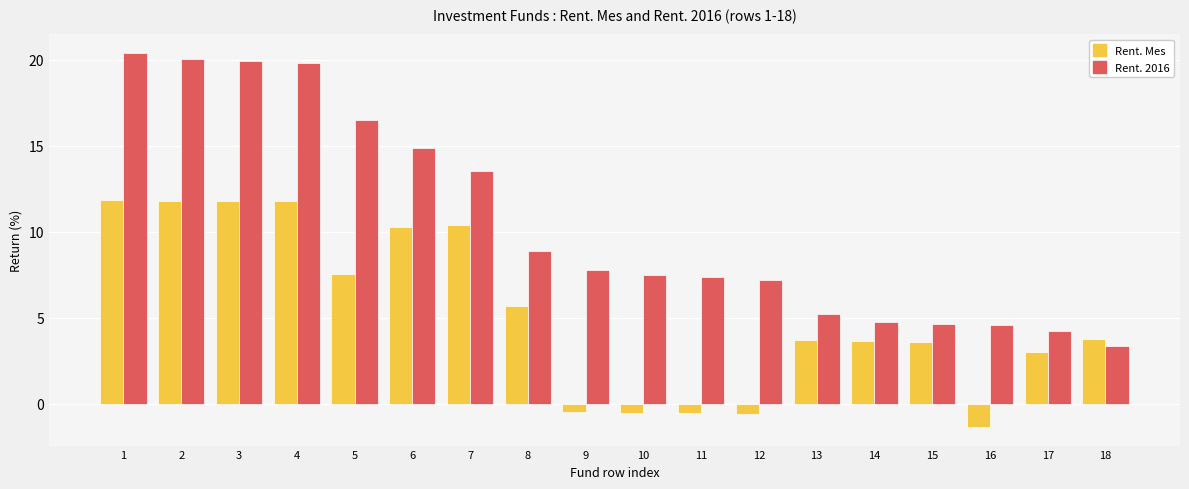

What is the sum of all Rent. 2016 values?

190.6